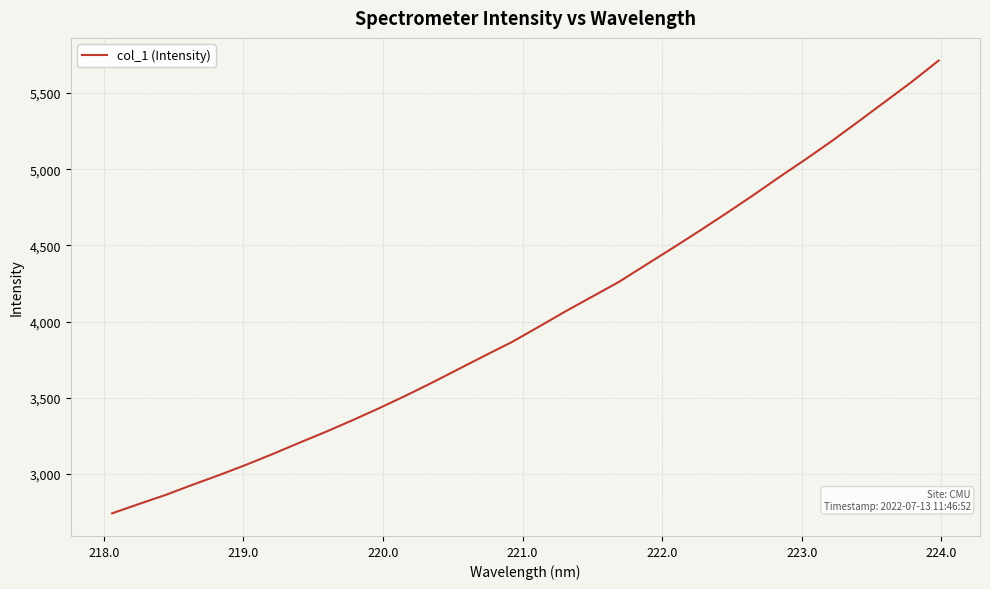

What is the difference between the maximum and minimum values?

2972.6